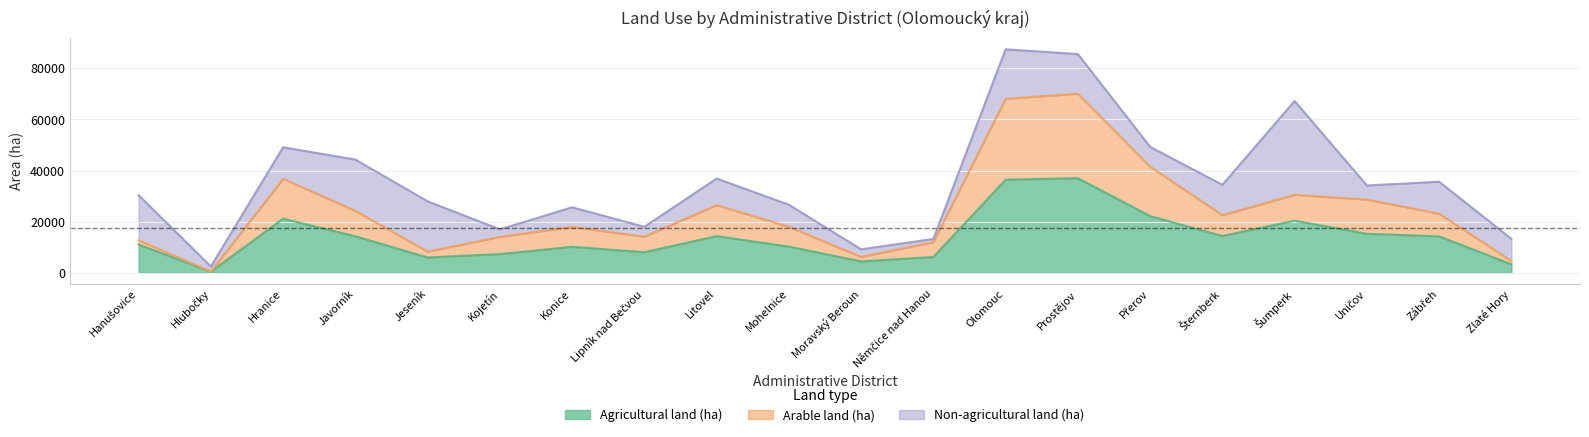

Which has a higher value, Konice or Uničov?

Uničov